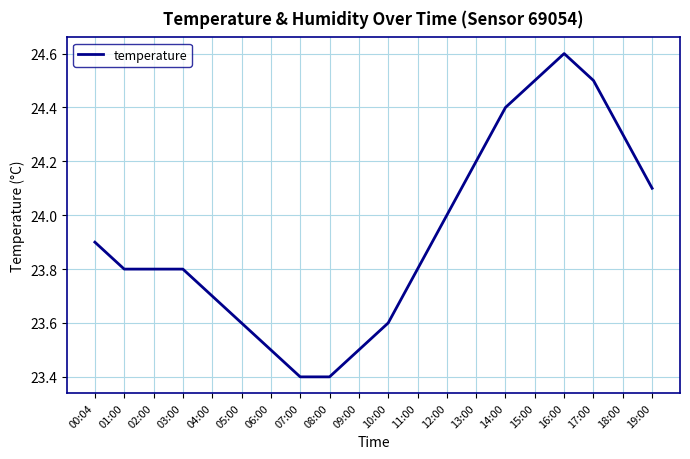

What is the difference between the values at 11:00 and 17:00?

0.7